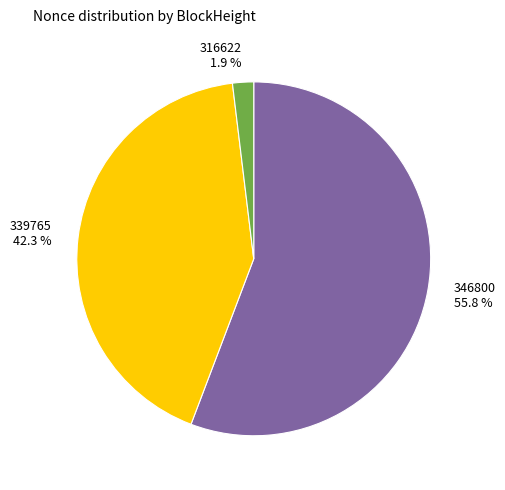

What percentage is NOT represented by 346800?

44.2%